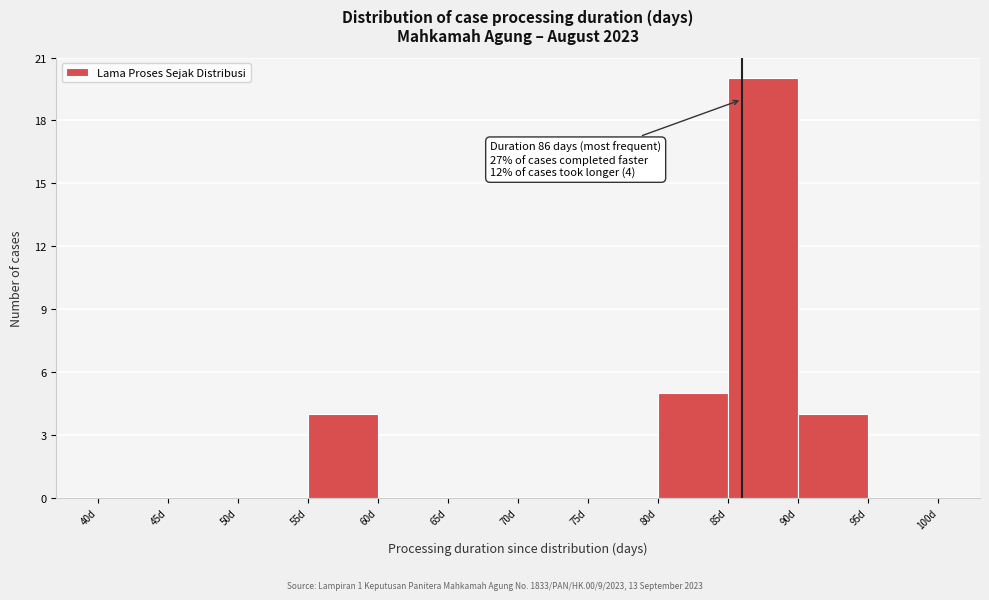

Over which range of the x-axis is the bar tallest?

85 to 90